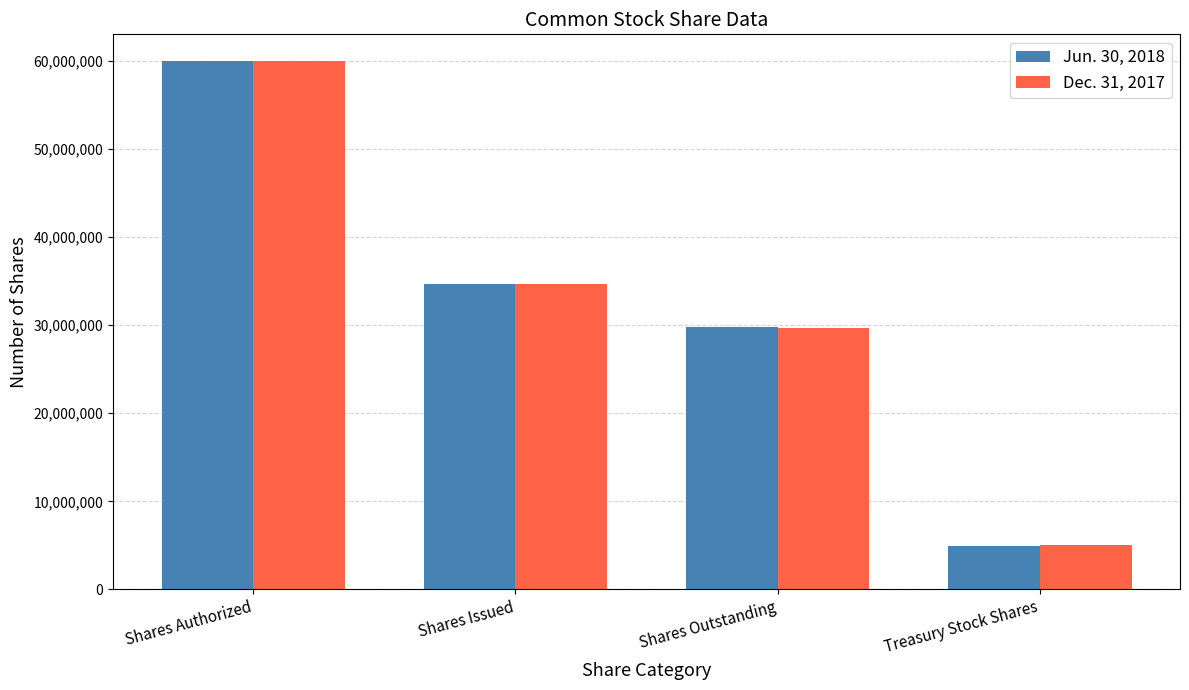

Which series has the largest range (max minus min)?

Jun. 30, 2018